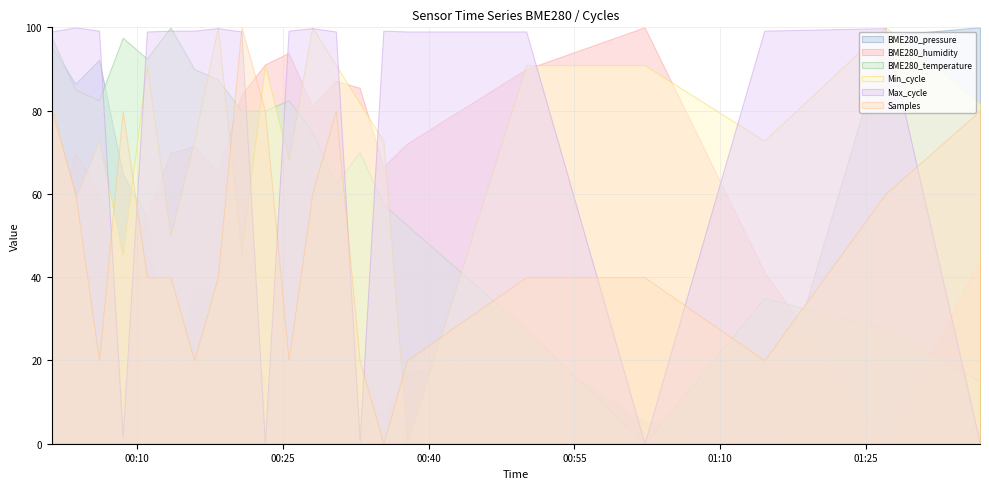

Is it true that Min_cycle equals 462.5 at 2022/04/20 00:28:02?

False